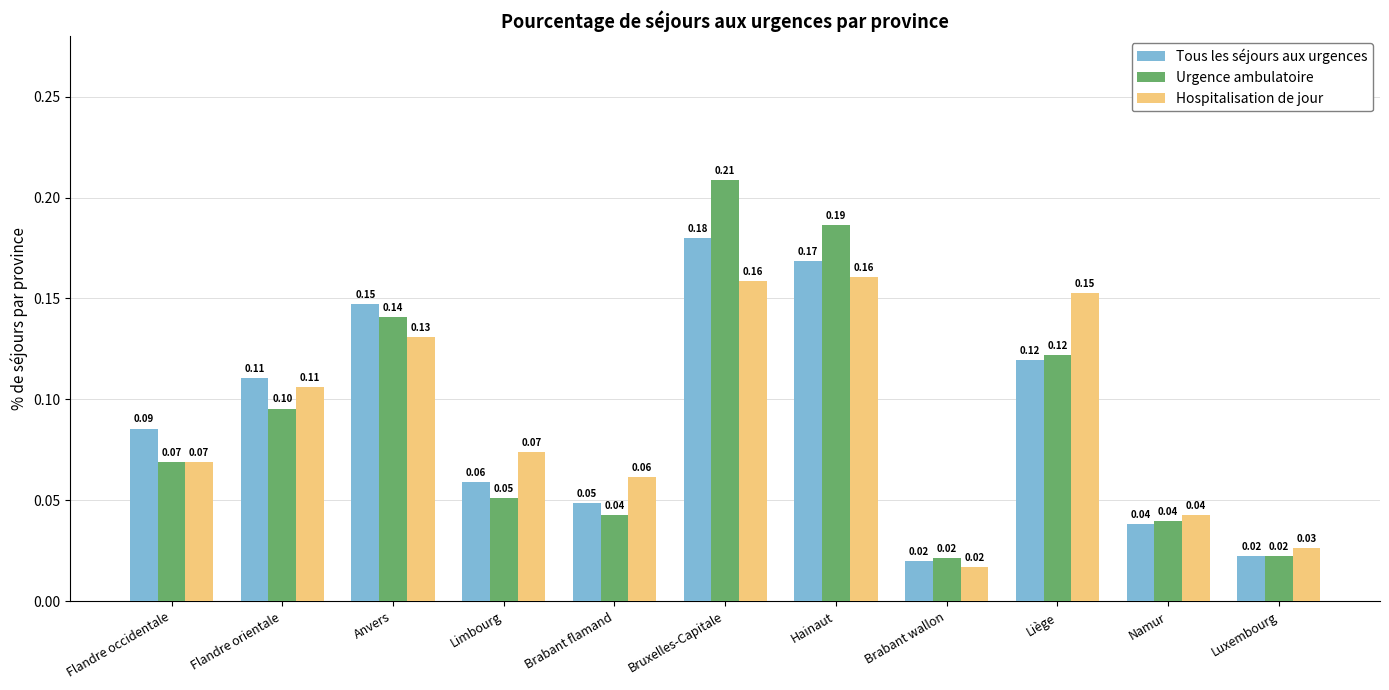

What is the sum of all Hospitalisation de jour values?

1.0